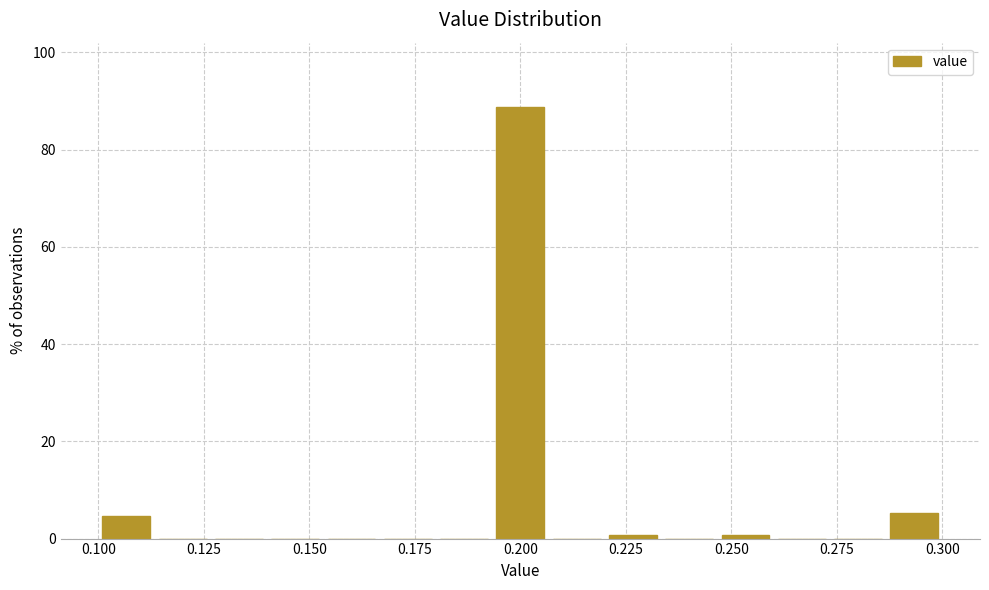

Read against the x-axis, roughly where is the centre of the tallest bar?

0.200